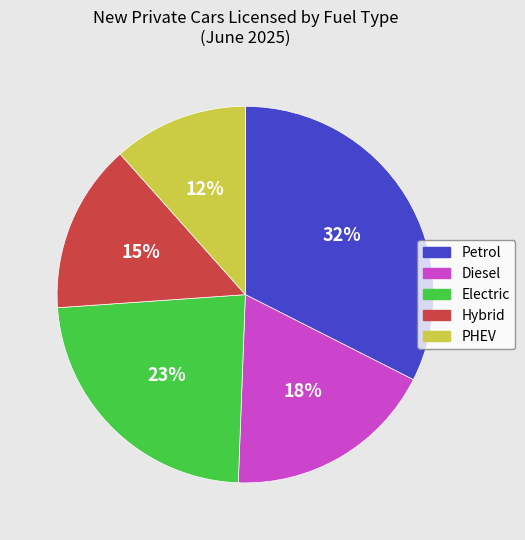

To the nearest percent, what portion does PHEV represent?

12%